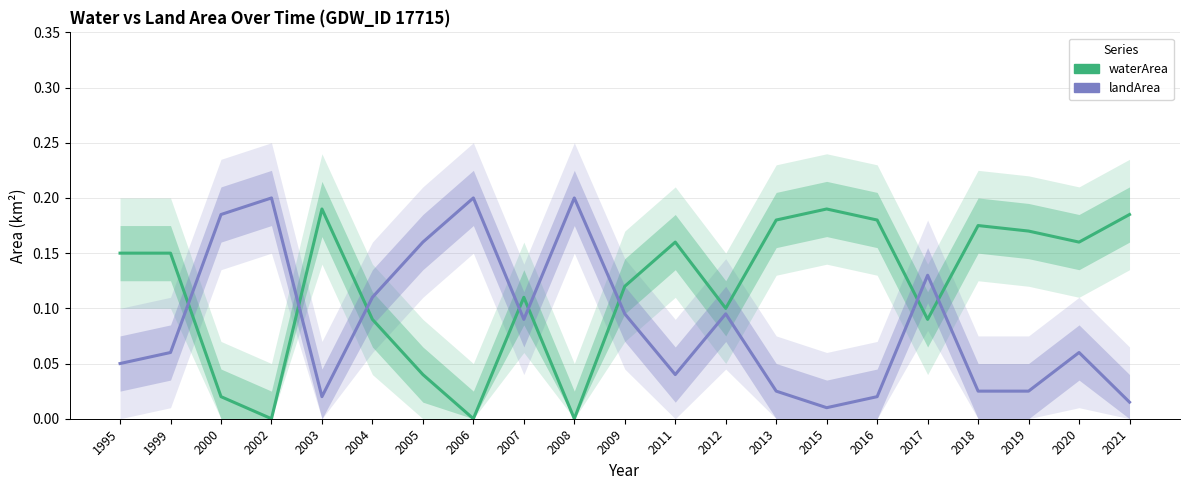

Reading right to left, extract all data points from this chart.

waterArea: 2021=0.2	2020=0.2	2019=0.2	2018=0.2	2017=0.1	2016=0.2	2015=0.2	2013=0.2	2012=0.1	2011=0.2	2009=0.1	2008=0.0	2007=0.1	2006=0.0	2005=0.0	2004=0.1	2003=0.2	2002=0.0	2000=0.0	1999=0.1	1995=0.1
landArea: 2021=0.0	2020=0.1	2019=0.0	2018=0.0	2017=0.1	2016=0.0	2015=0.0	2013=0.0	2012=0.1	2011=0.0	2009=0.1	2008=0.2	2007=0.1	2006=0.2	2005=0.2	2004=0.1	2003=0.0	2002=0.2	2000=0.2	1999=0.1	1995=0.1